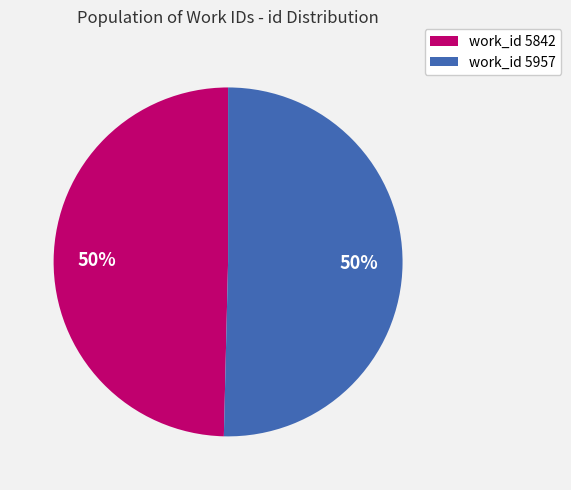

How many segments does this pie chart have?

2